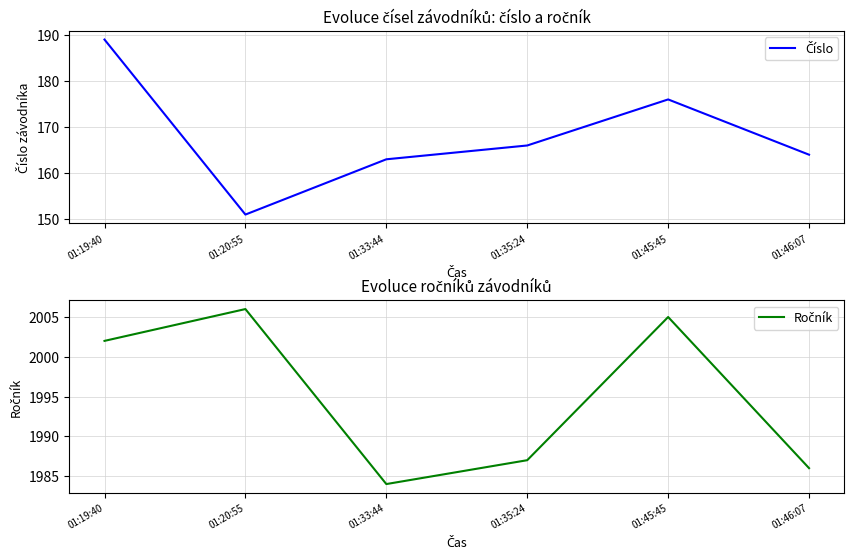

What are all the series names shown in the legend?

Číslo, Ročník